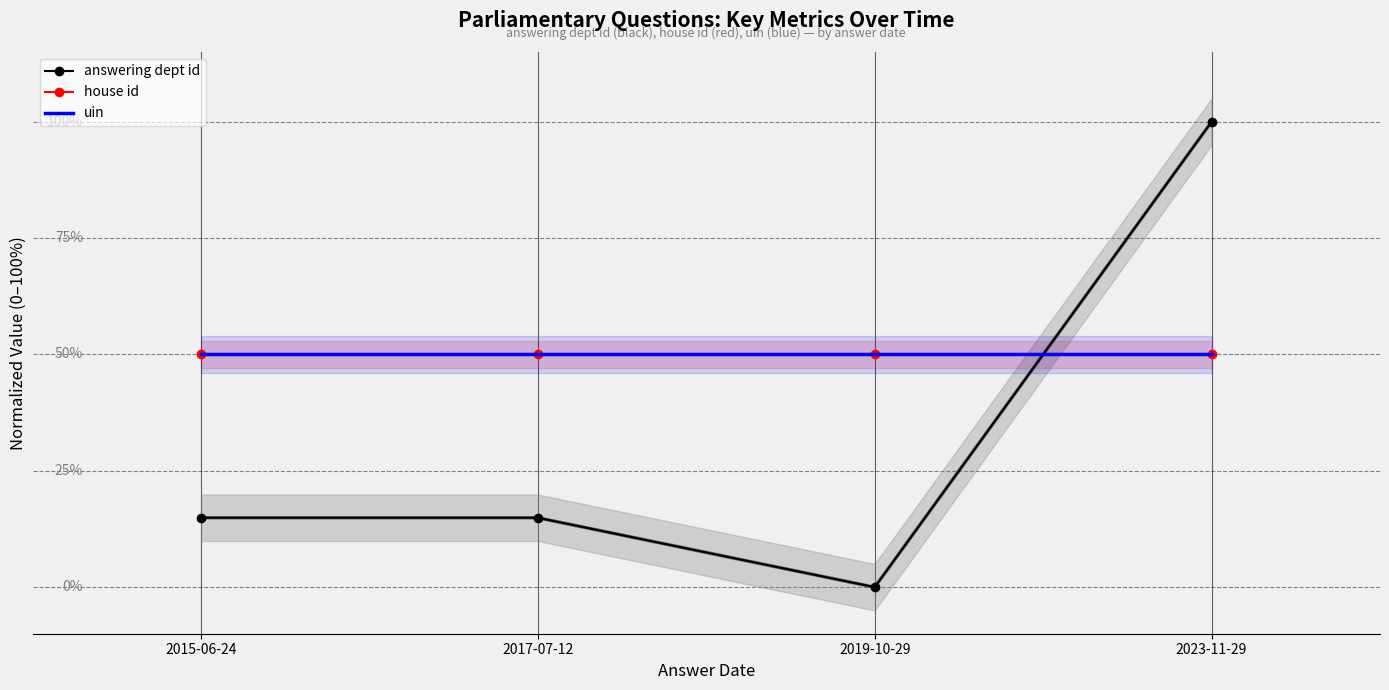

The house id series shows 17.8 at 2019-10-29. True or false?

False